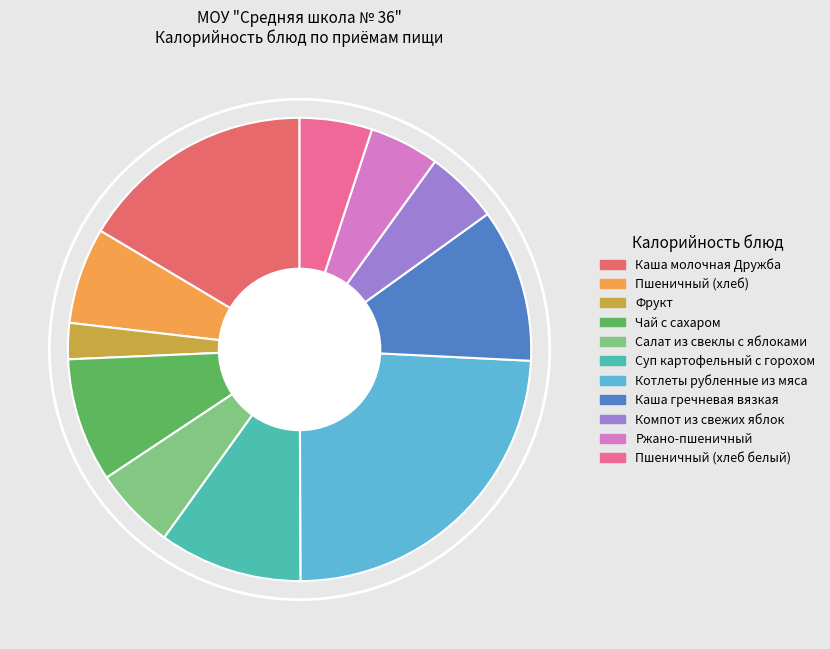

Count the number of slices in the pie.

11